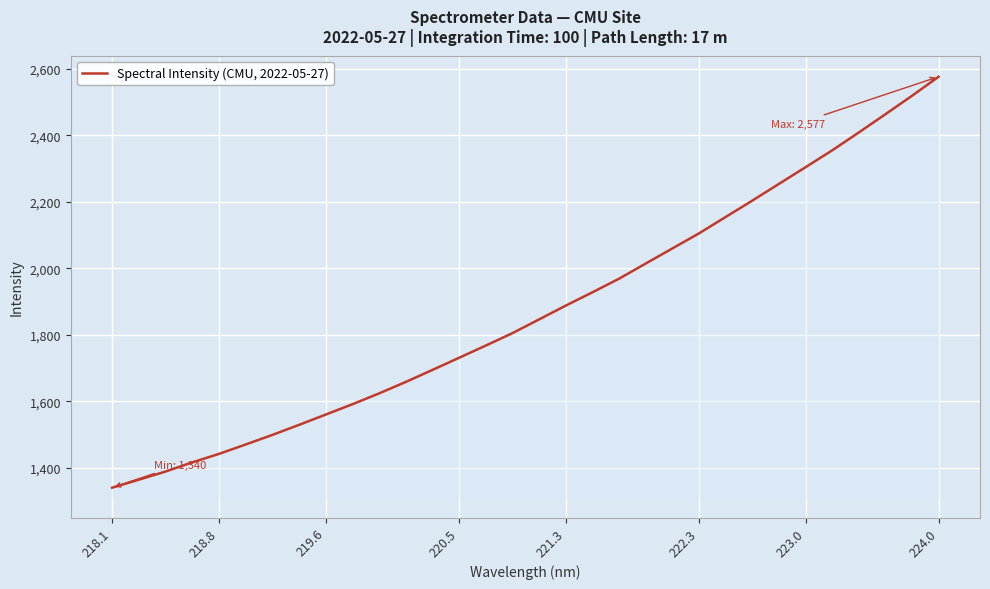

Reading left to right, extract all data points from this chart.

1340.0	1364.0	1388.6	1416.2	1441.7	1470.0	1498.7	1529.0	1560.0	1591.0	1623.6	1658.1	1694.3	1730.8	1767.6	1805.0	1846.3	1887.8	1927.8	1968.8	2014.5	2059.9	2105.2	2154.5	2203.7	2254.1	2304.4	2355.1	2408.9	2463.9	2519.5	2576.9